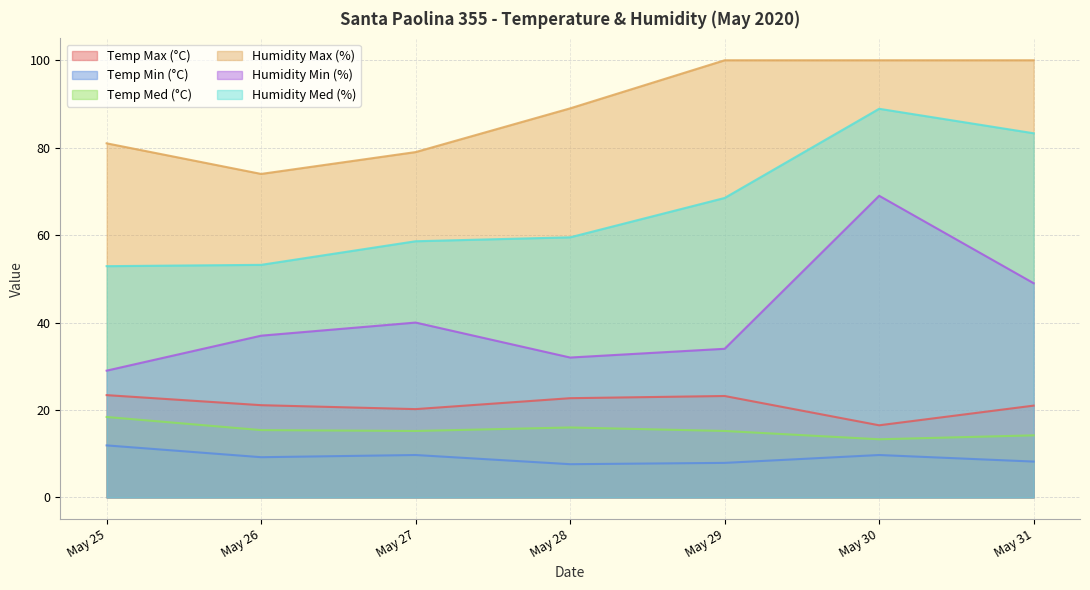

What is the value of the Temp Med (°C) point at the 3rd from the left?

15.2